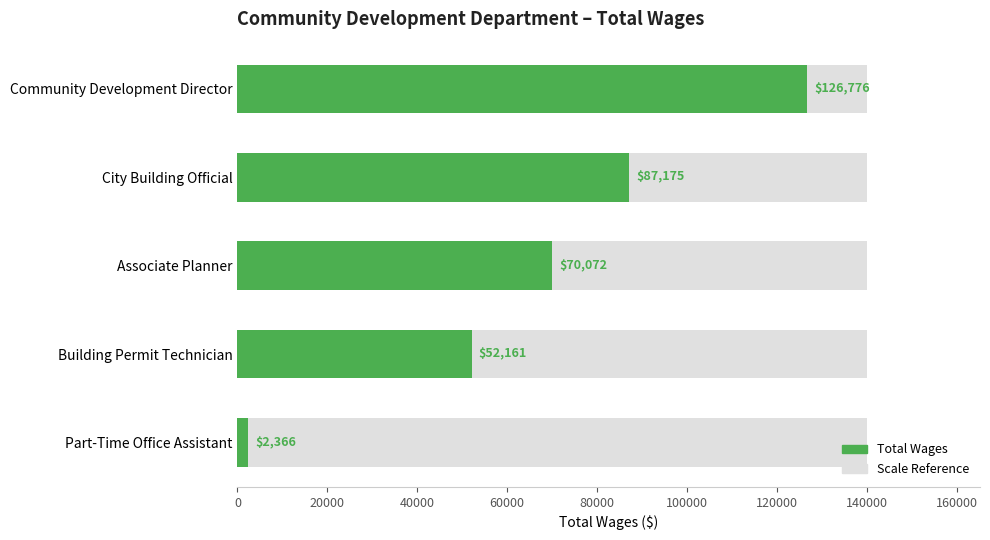

What is the difference between the maximum and second lowest values?

74615